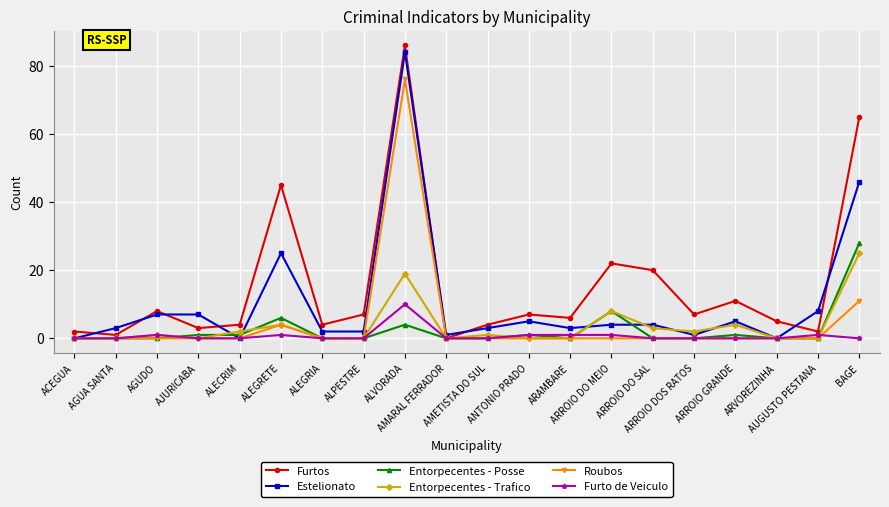

What is the total value across all series at AGUDO?

17